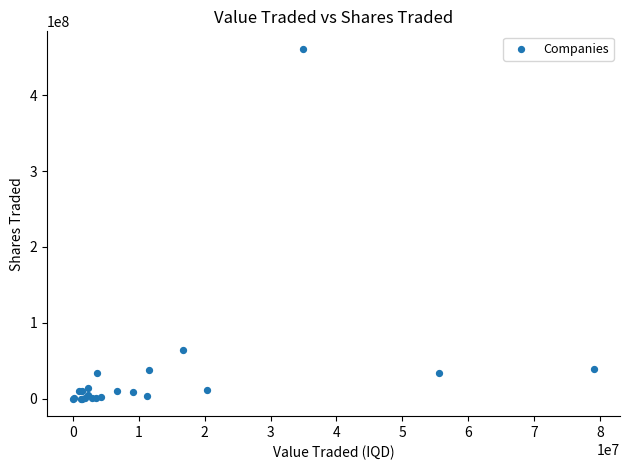

What Y value in the scatter plot is closest to 230525000?

64320338